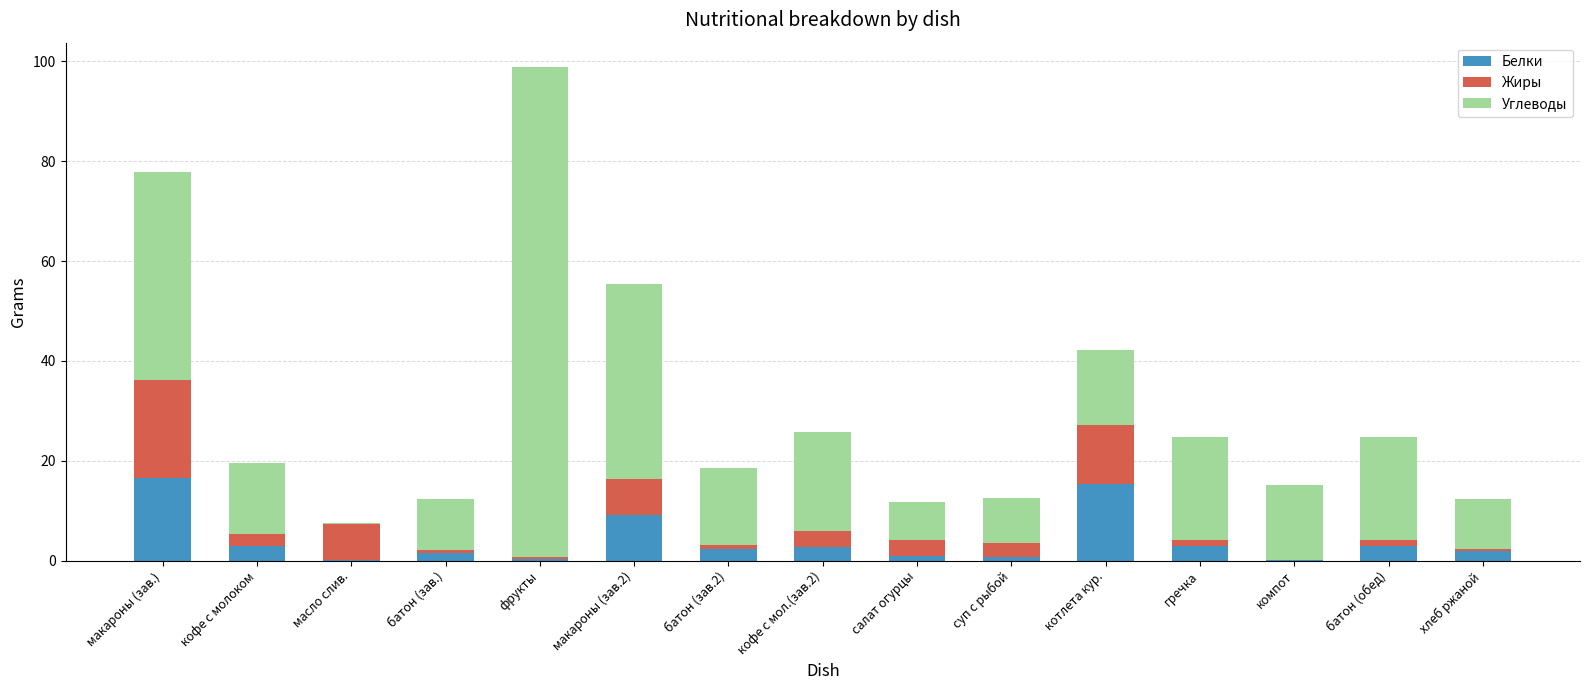

Is it true that Белки equals 3.0 at гречка?

True